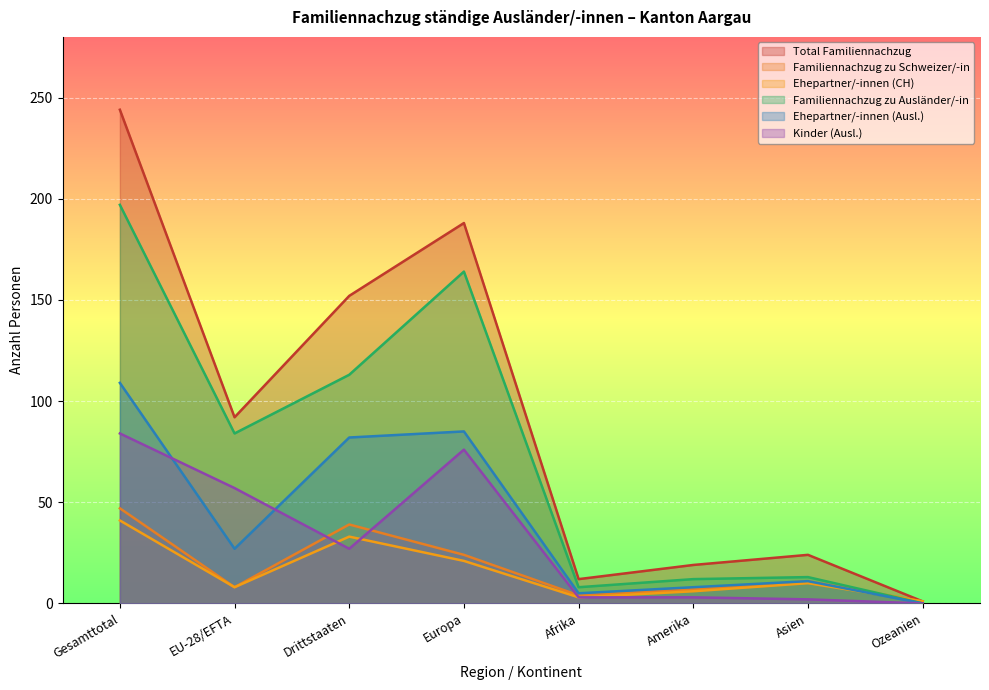

Is it true that Ehepartner/-innen (Ausl.) equals 44 at EU-28/EFTA?

False